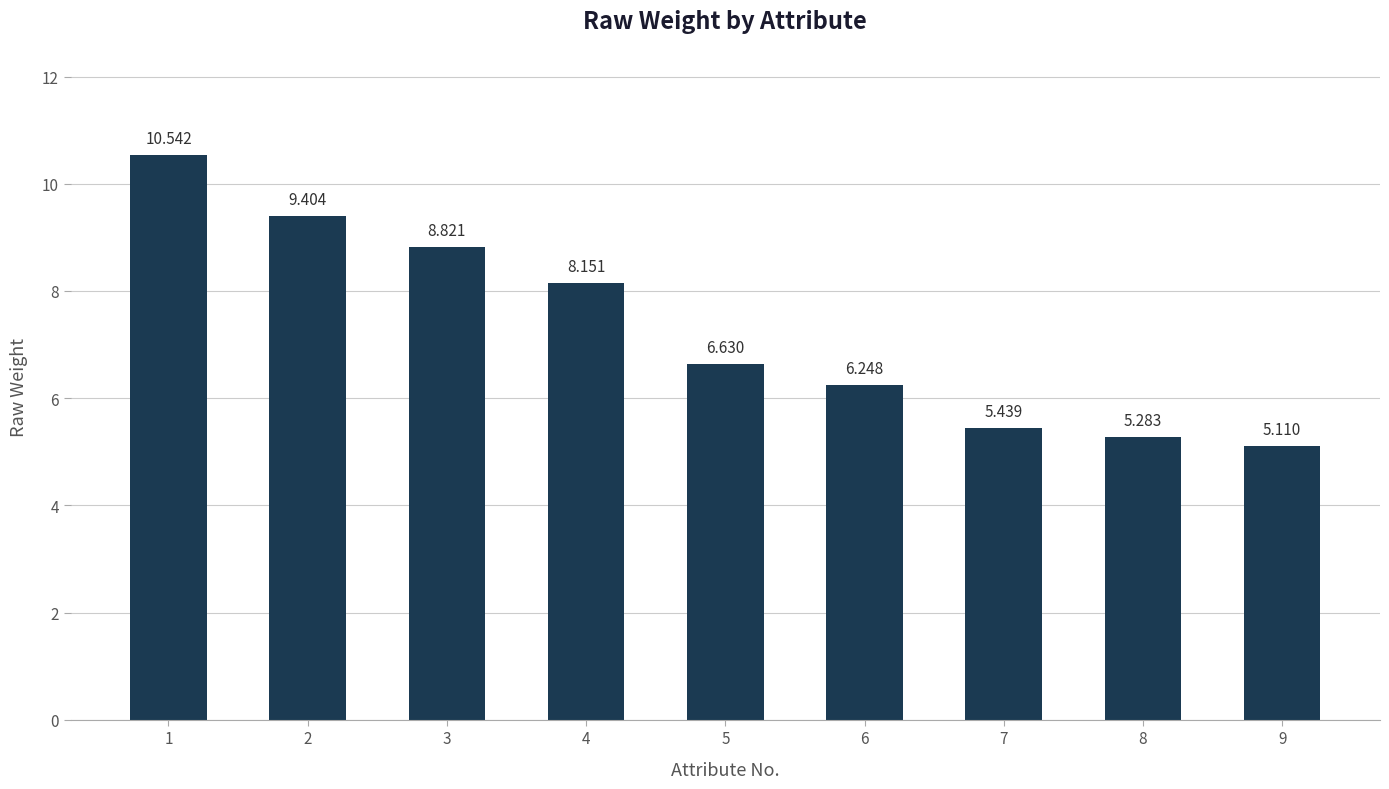

What is the change in value from 5 to 7?

-1.2